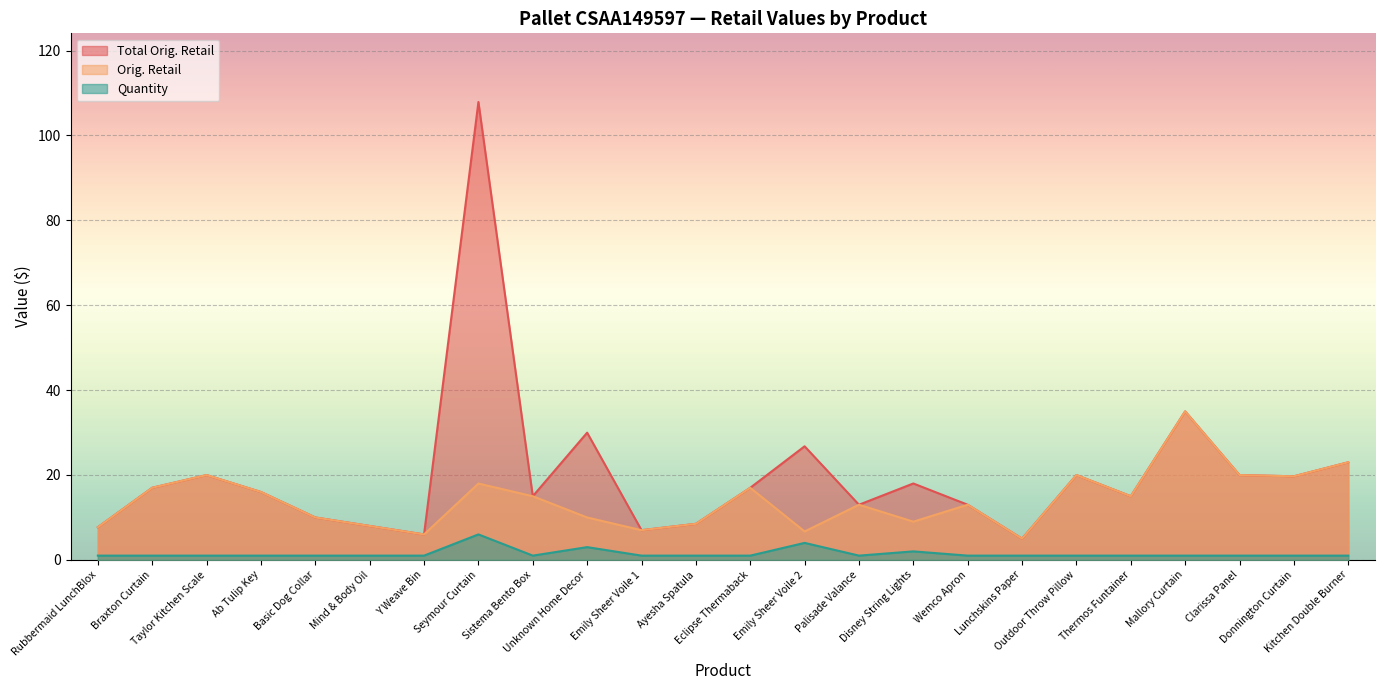

At which category does Total Orig. Retail reach its first local peak?

Taylor Kitchen Scale